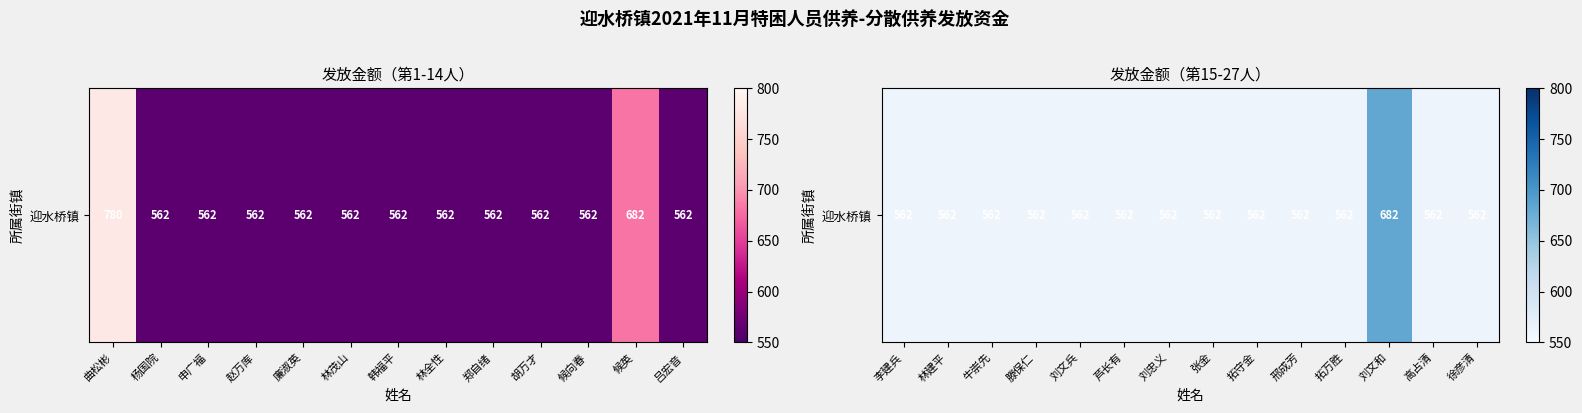

True or false: the data shows 562 at 牛崇先.

True